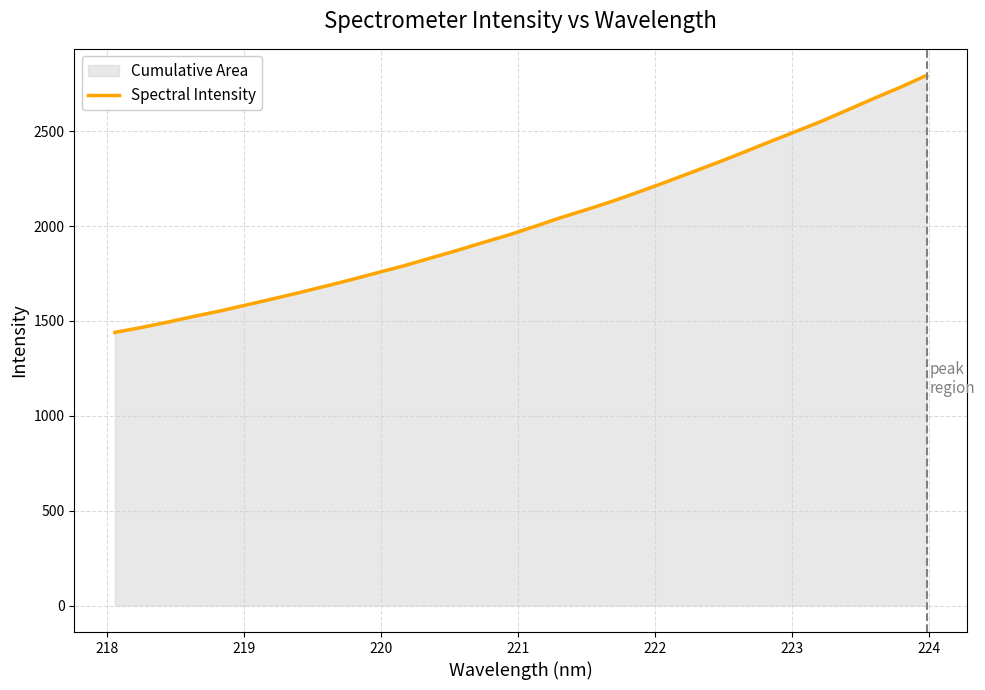

How many lines are shown in the chart?

1